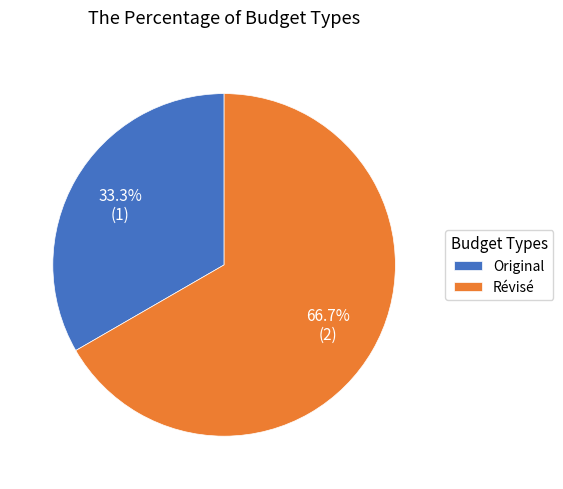

True or false: Original accounts for 19% of the total.

False